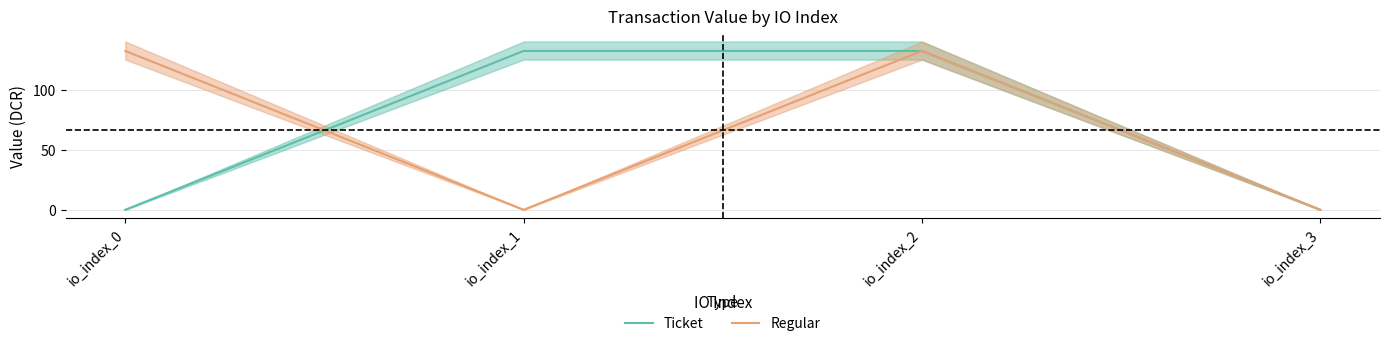

What is the sum of the Regular values at io_index_3 and io_index_0?

132.2